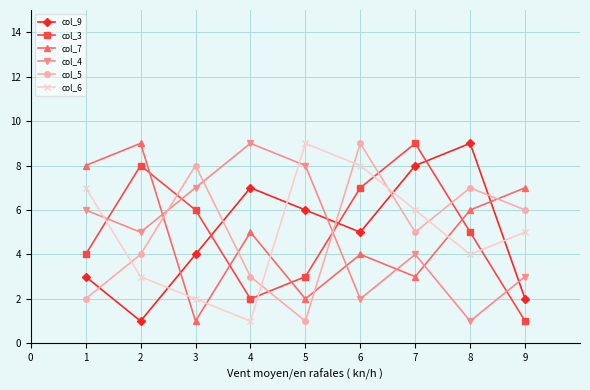

Is the value of col_4 at 6 greater than the value of col_6 at 8?

No